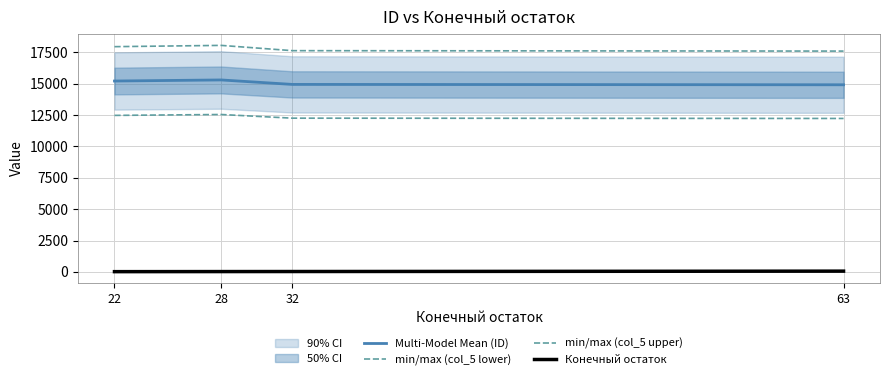

At which label does min/max (col_5 lower) reach its minimum?

63